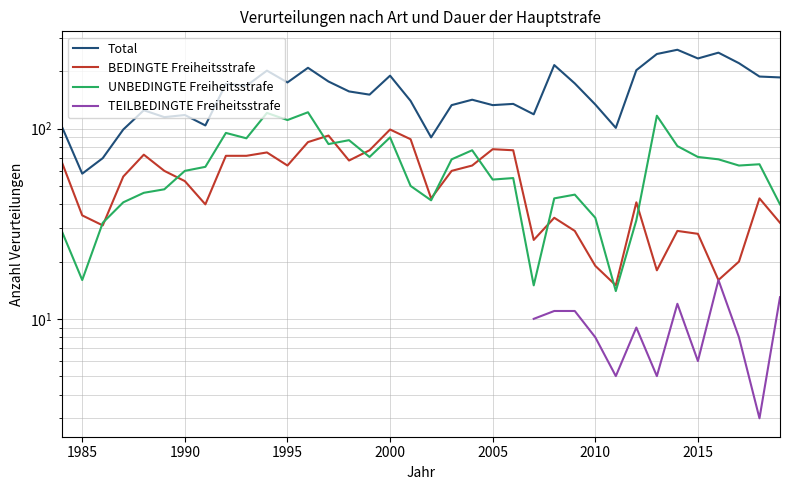

What is the difference between the maximum and minimum values in the Total series?

202.0